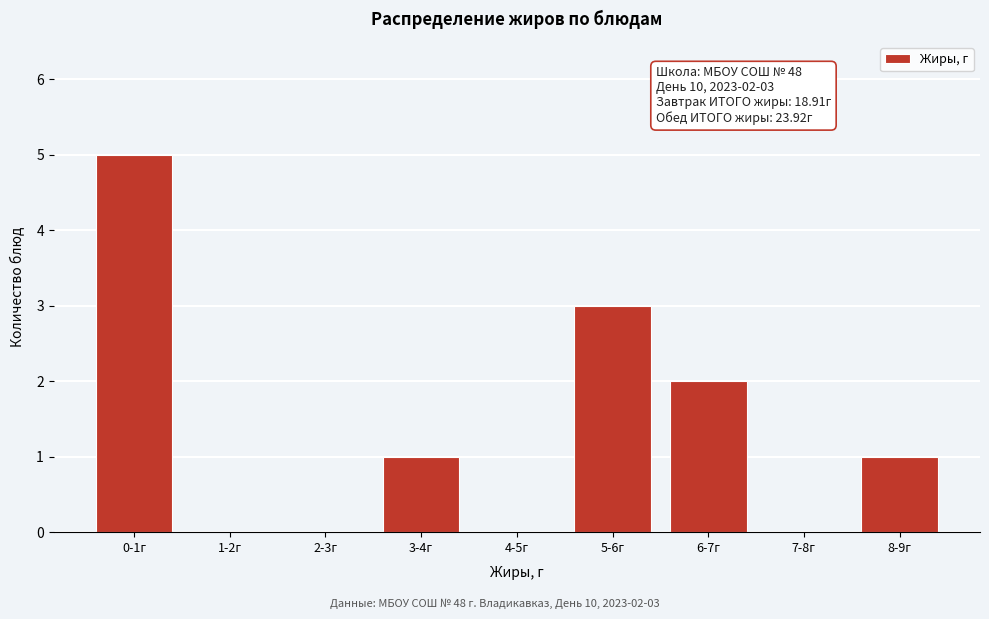

Reading right to left, extract all data points from this chart.

8-9г=1	7-8г=0	6-7г=2	5-6г=3	4-5г=0	3-4г=1	2-3г=0	1-2г=0	0-1г=5